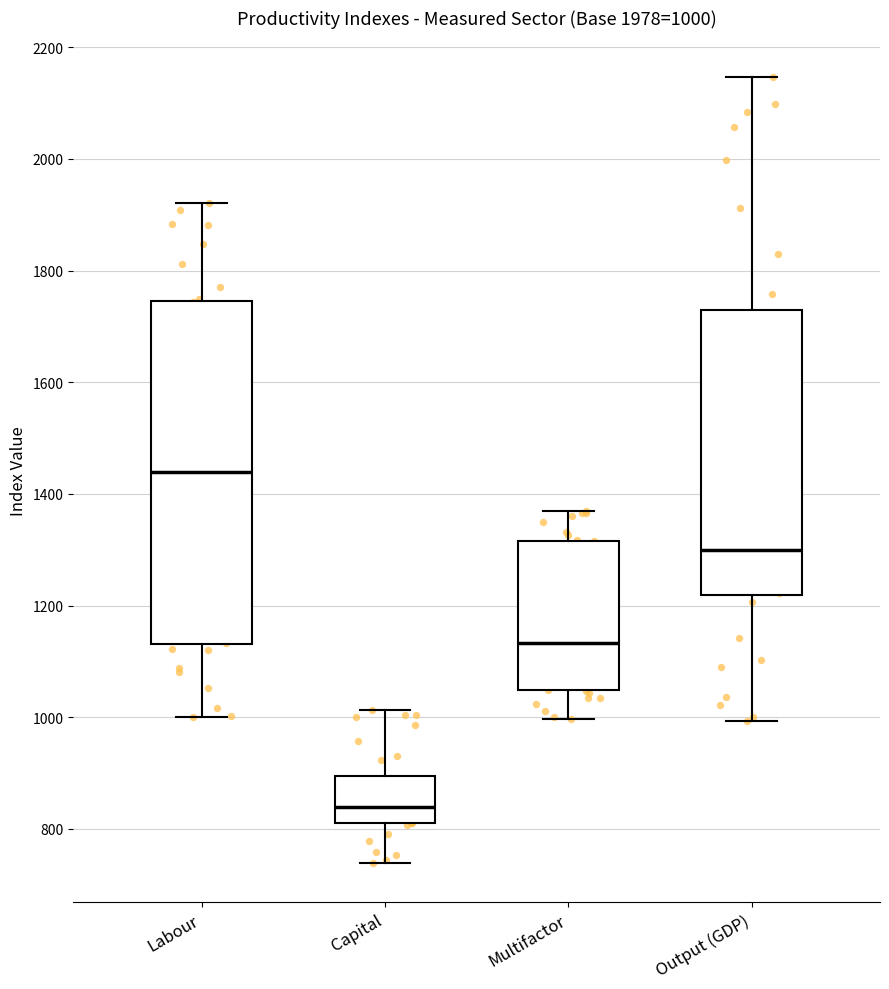

Which box has the highest median line?

Labour